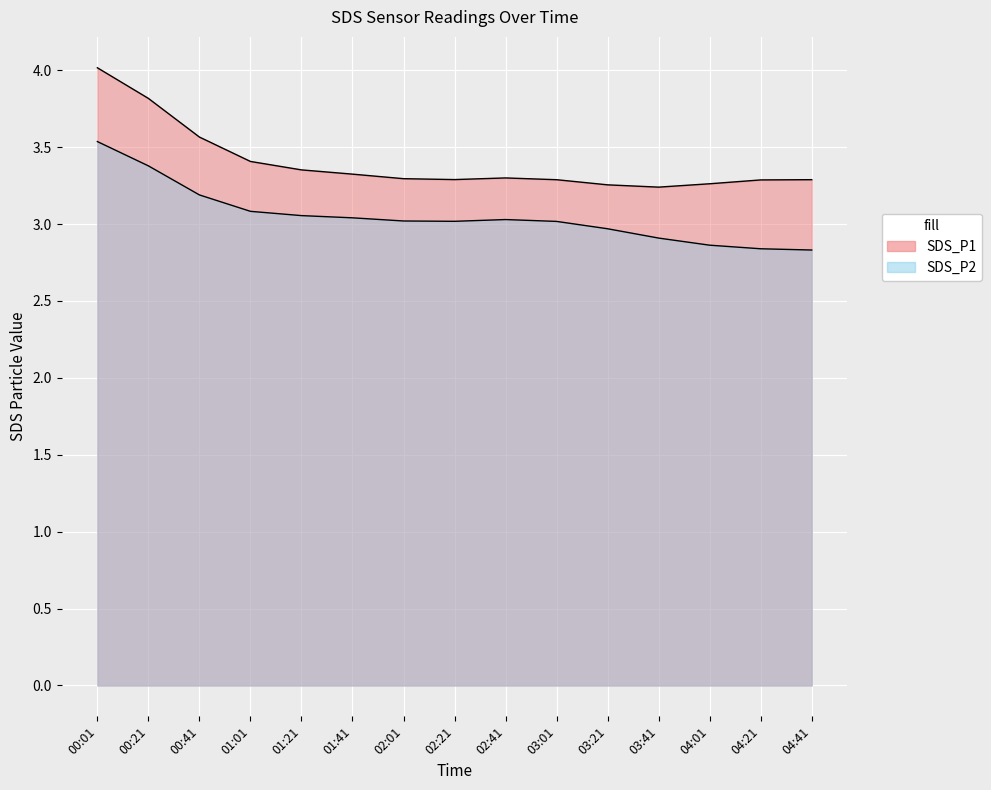

What are all the series names shown in the legend?

SDS_P1, SDS_P2